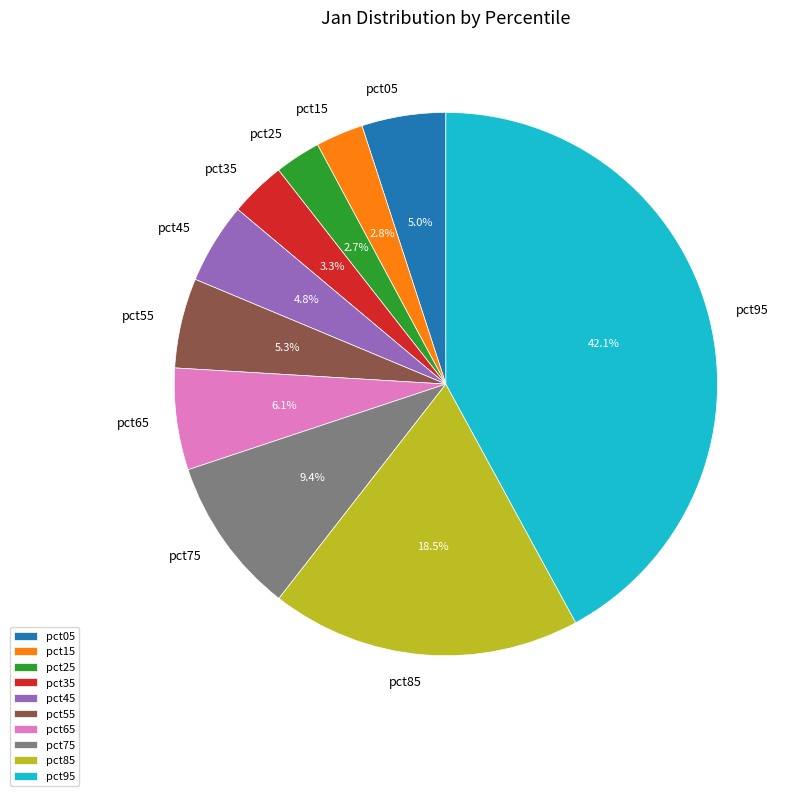

Is there a majority slice in this chart?

No